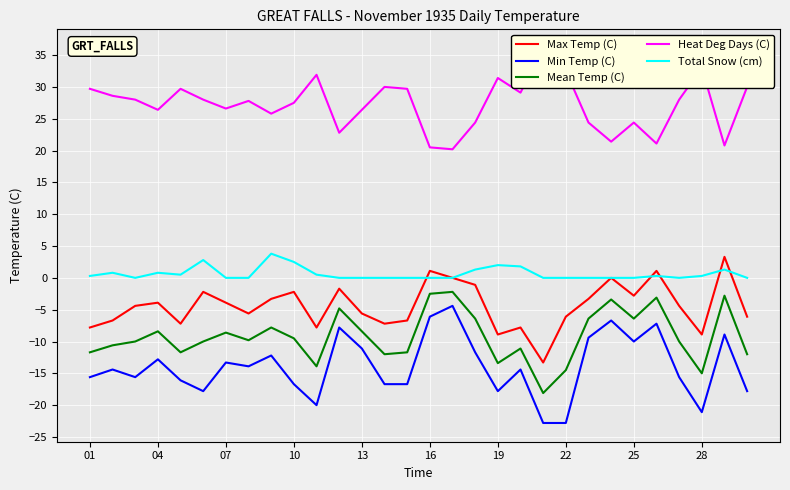

True or false: Max Temp (C) and Mean Temp (C) intersect in this chart.

False